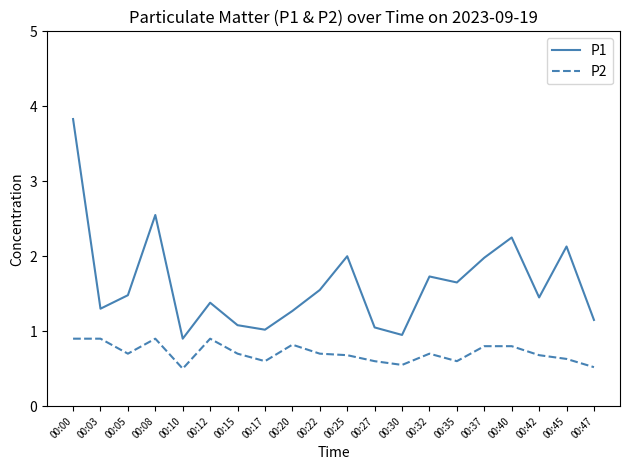

What is the smallest value displayed?

0.5